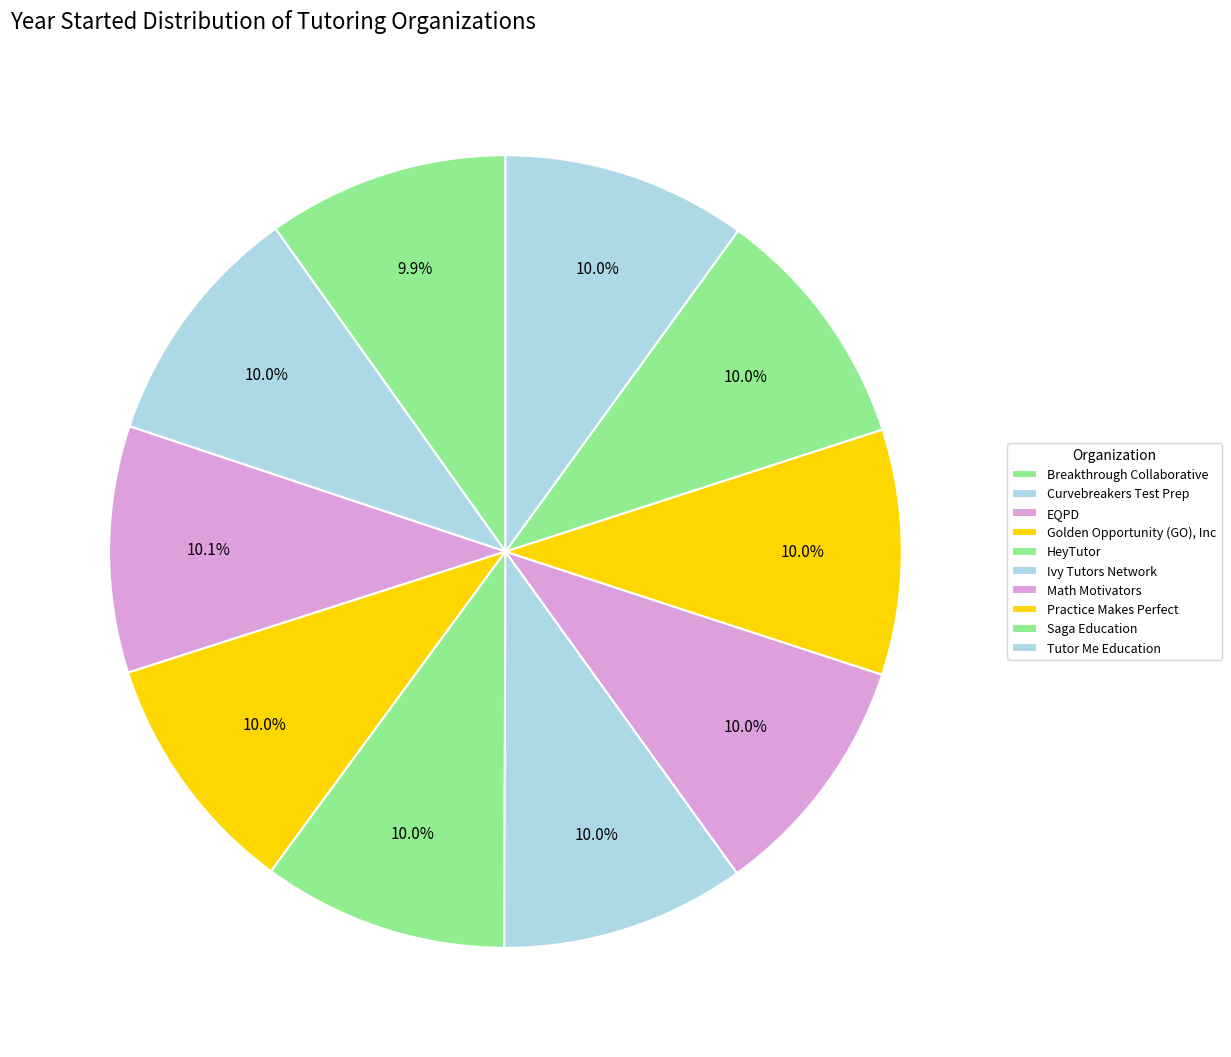

Approximately how many times larger is the value at Math Motivators compared to Ivy Tutors Network?

1.0